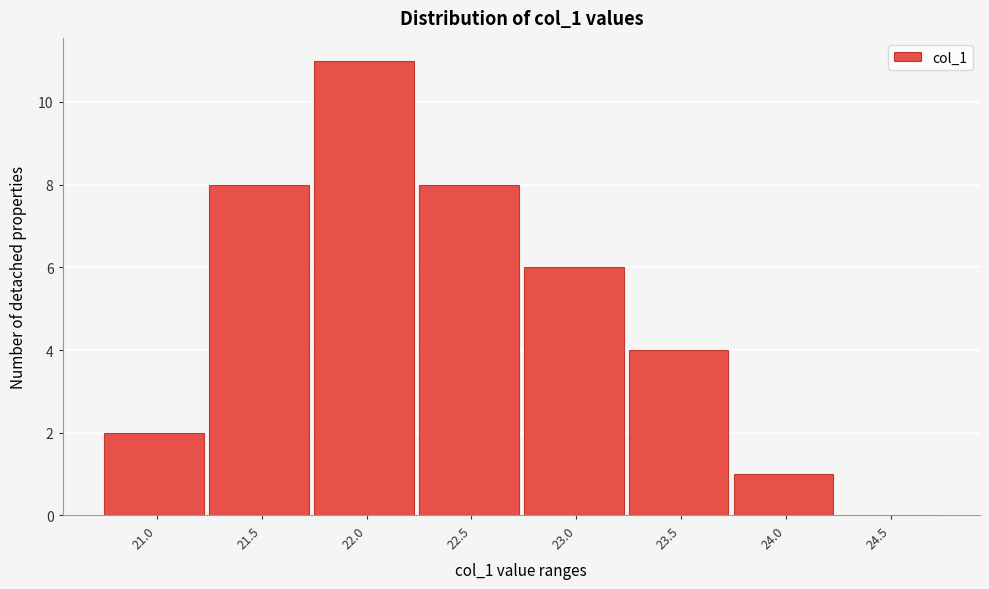

Reading right to left, extract all data points from this chart.

24.5=0	24.0=1	23.5=4	23.0=6	22.5=8	22.0=11	21.5=8	21.0=2